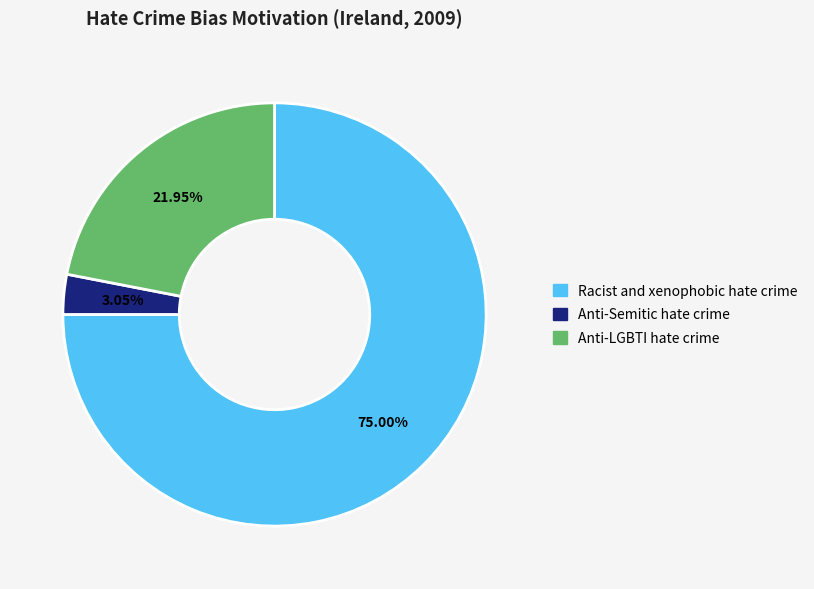

Is it true that Racist and xenophobic hate crime is 75% of the pie?

True